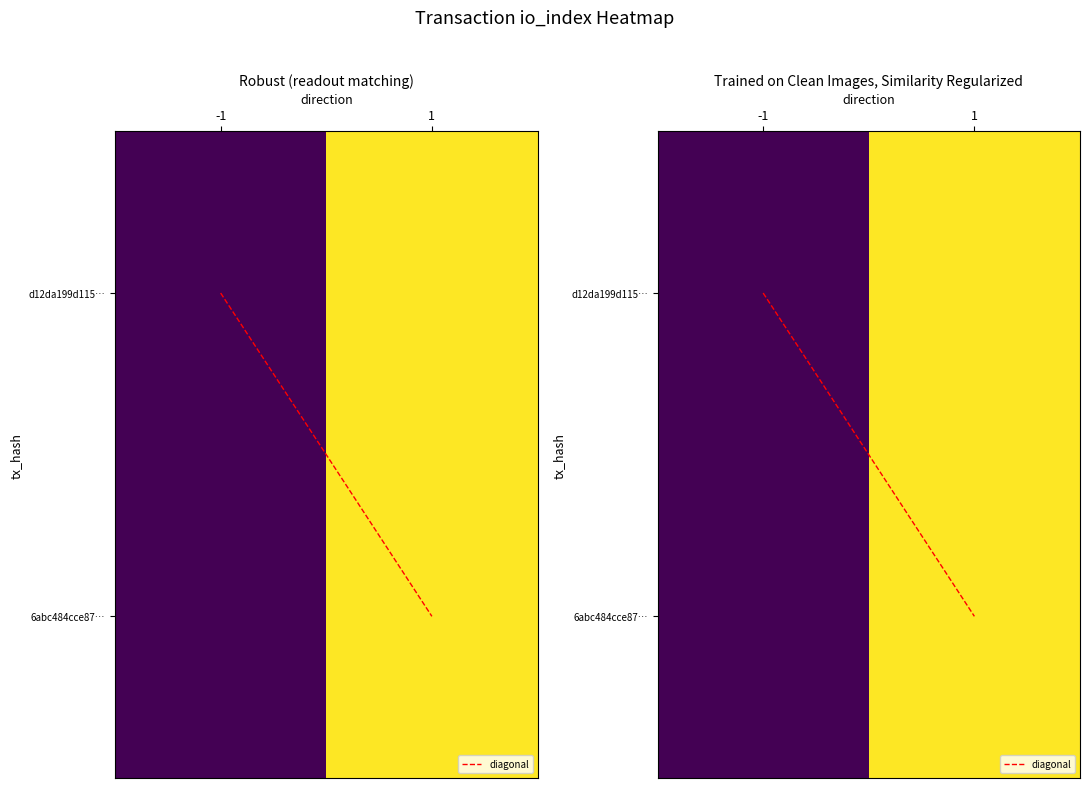

Between -1 and 1, which is larger?

1